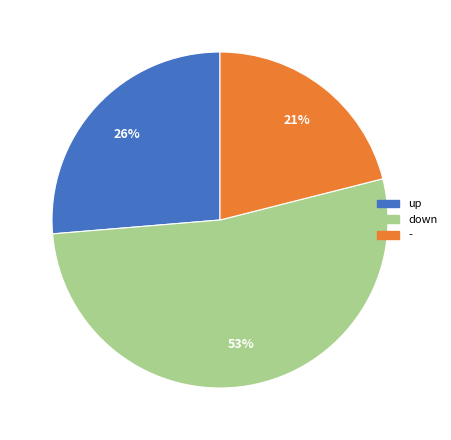

True or false: down accounts for 53% of the total.

True